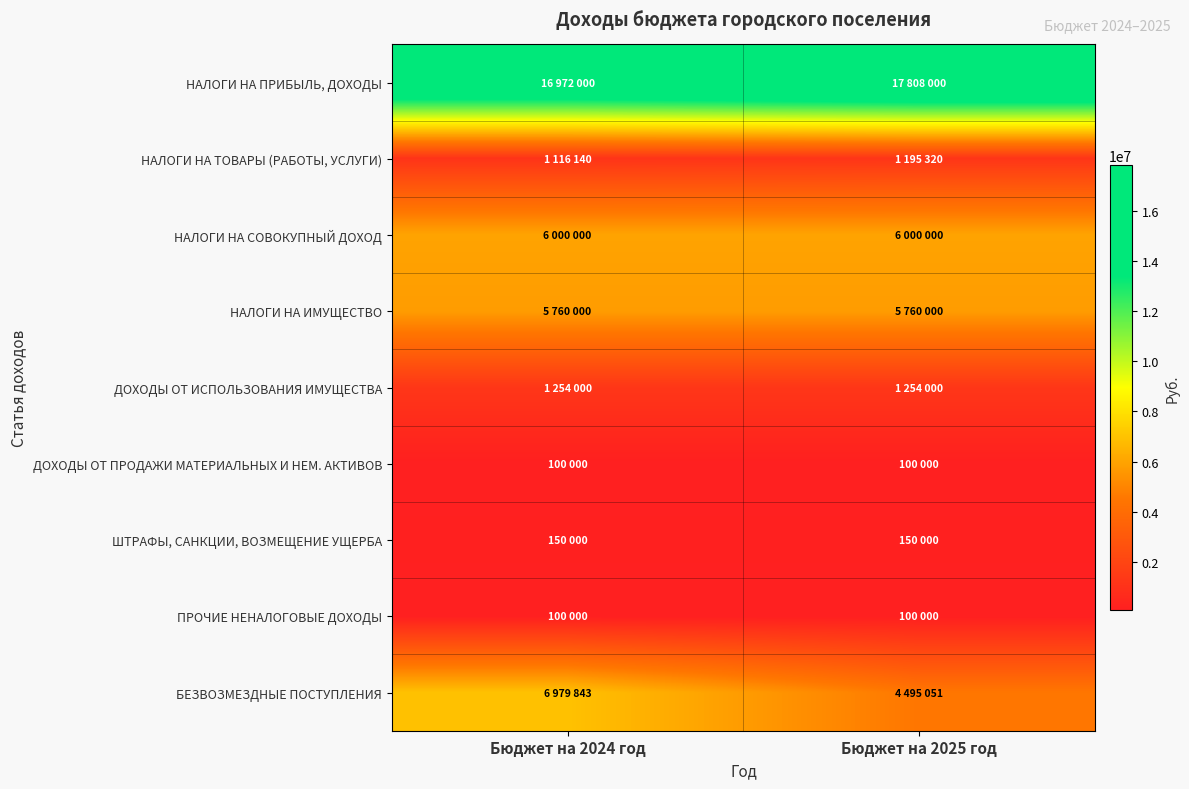

Reading right to left, list all the values displayed in this chart.

НАЛОГИ НА ПРИБЫЛЬ, ДОХОДЫ: Бюджет на 2025 год=17808000	Бюджет на 2024 год=16972000
НАЛОГИ НА ТОВАРЫ (РАБОТЫ, УСЛУГИ): Бюджет на 2025 год=1195320	Бюджет на 2024 год=1116140
НАЛОГИ НА СОВОКУПНЫЙ ДОХОД: Бюджет на 2025 год=6000000	Бюджет на 2024 год=6000000
НАЛОГИ НА ИМУЩЕСТВО: Бюджет на 2025 год=5760000	Бюджет на 2024 год=5760000
ДОХОДЫ ОТ ИСПОЛЬЗОВАНИЯ ИМУЩЕСТВА: Бюджет на 2025 год=1254000	Бюджет на 2024 год=1254000
ДОХОДЫ ОТ ПРОДАЖИ МАТЕРИАЛЬНЫХ И НЕМ. АКТИВОВ: Бюджет на 2025 год=100000	Бюджет на 2024 год=100000
ШТРАФЫ, САНКЦИИ, ВОЗМЕЩЕНИЕ УЩЕРБА: Бюджет на 2025 год=150000	Бюджет на 2024 год=150000
ПРОЧИЕ НЕНАЛОГОВЫЕ ДОХОДЫ: Бюджет на 2025 год=100000	Бюджет на 2024 год=100000
БЕЗВОЗМЕЗДНЫЕ ПОСТУПЛЕНИЯ: Бюджет на 2025 год=4495051	Бюджет на 2024 год=6979843